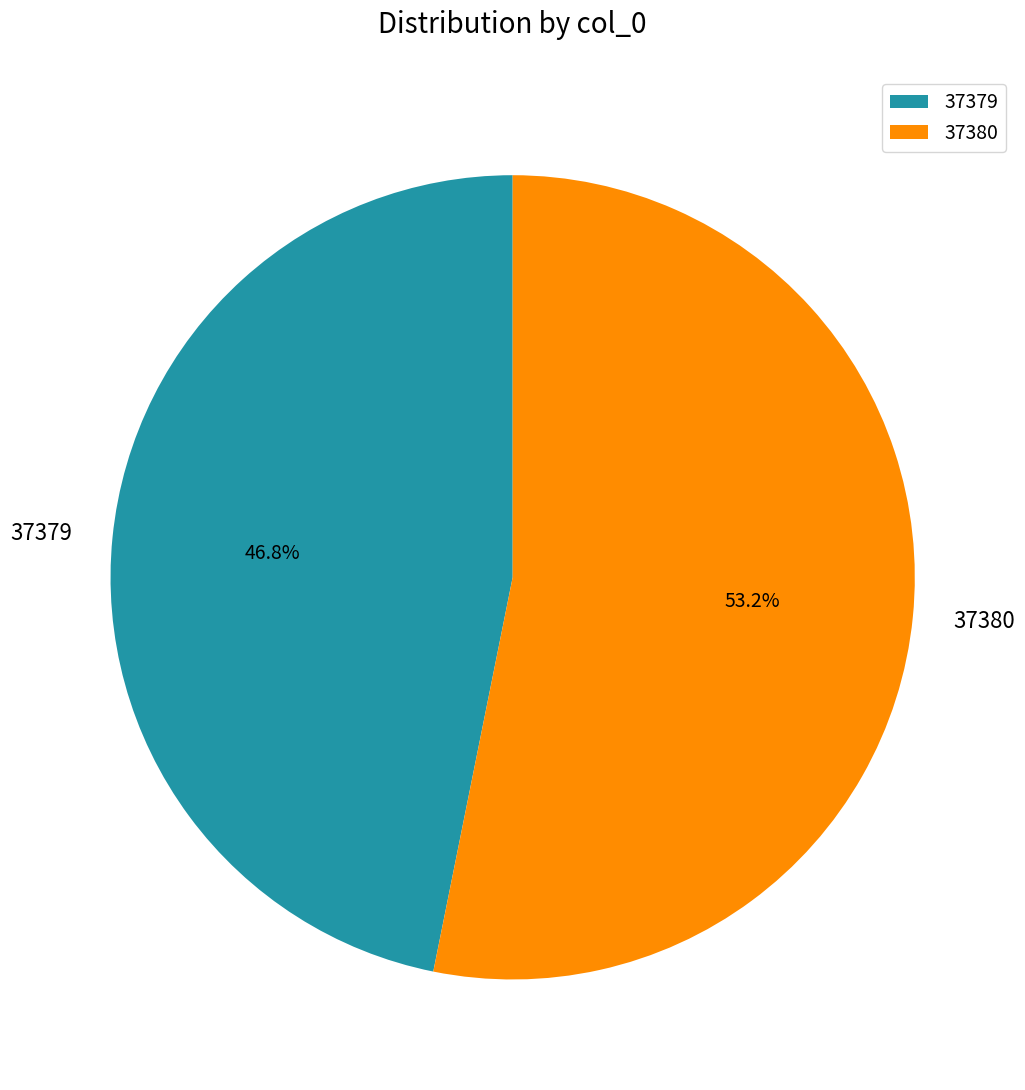

To the nearest percent, what percentage of the pie is 37380?

53%